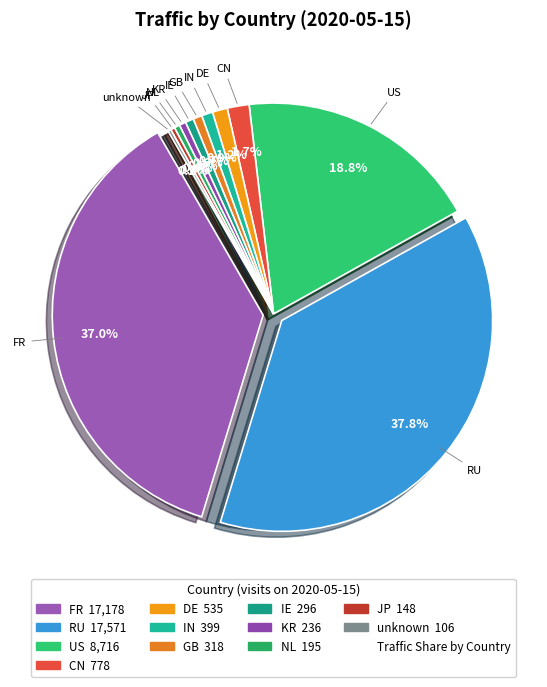

To the nearest percent, what is the difference between the largest and smallest slice percentages?

38%